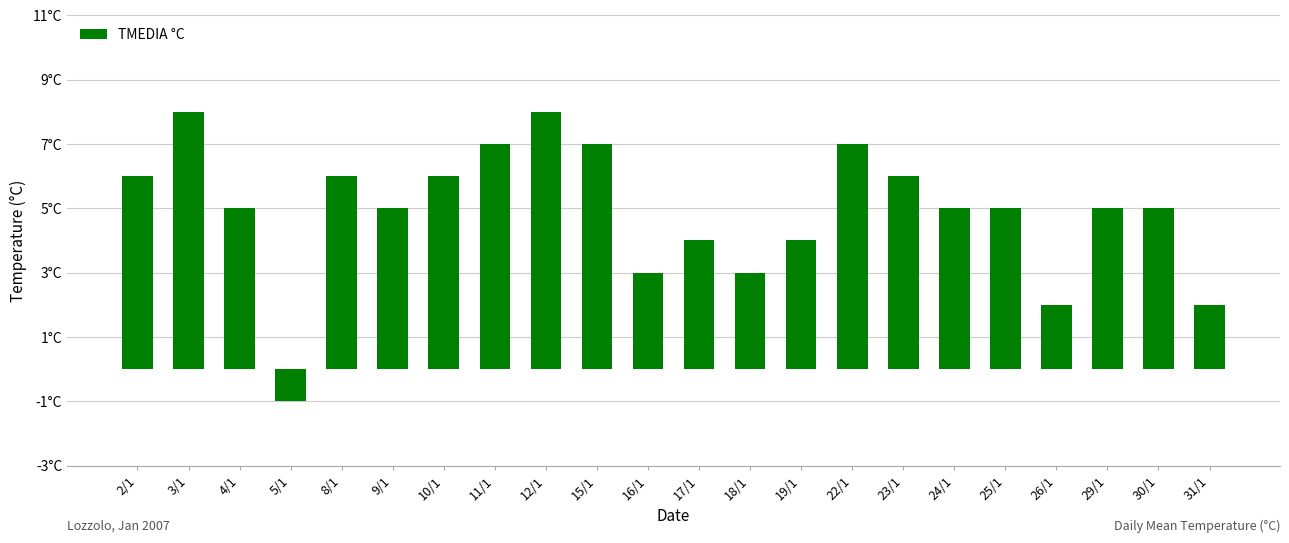

What is the average value?

5